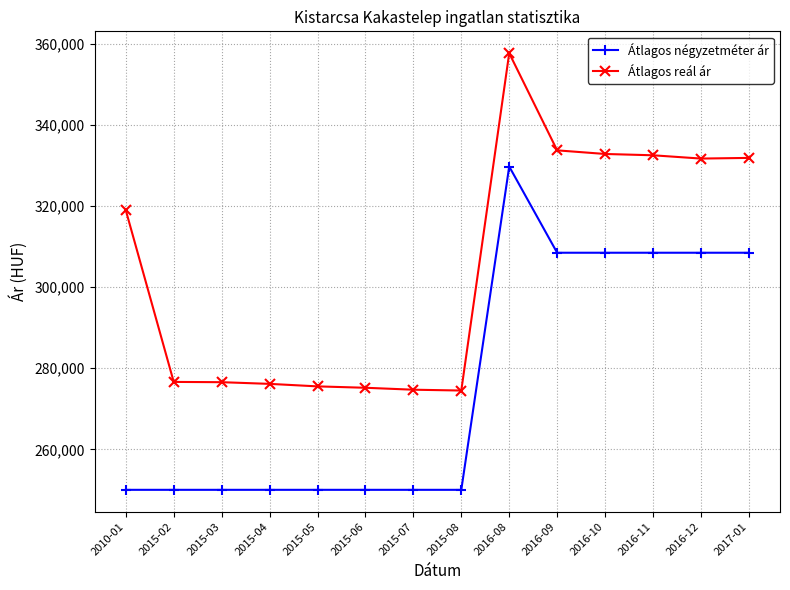

At how many categories does at least one series exceed 306254?

7